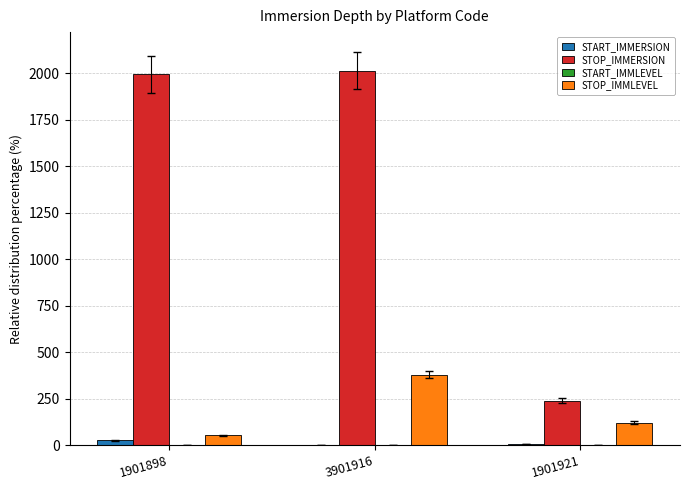

Count the number of data series in this chart.

3